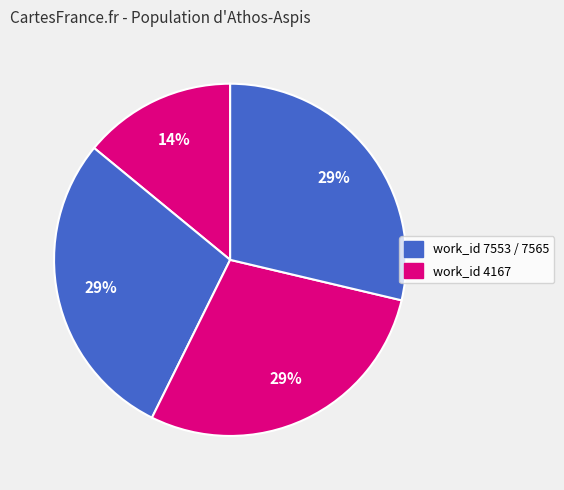

Is there a majority slice in this chart?

No